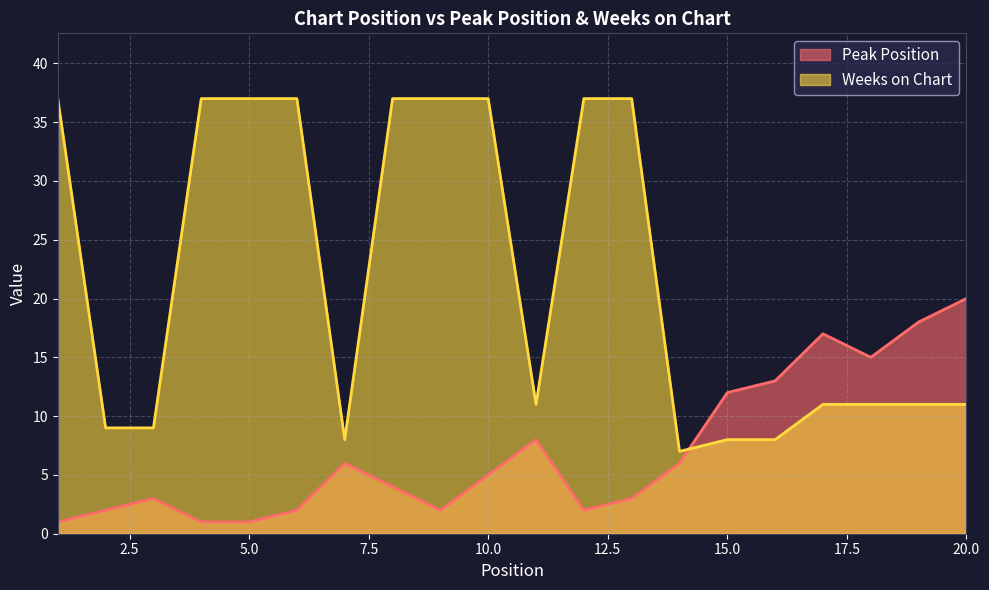

At which label is Peak Position closest to 10?

11